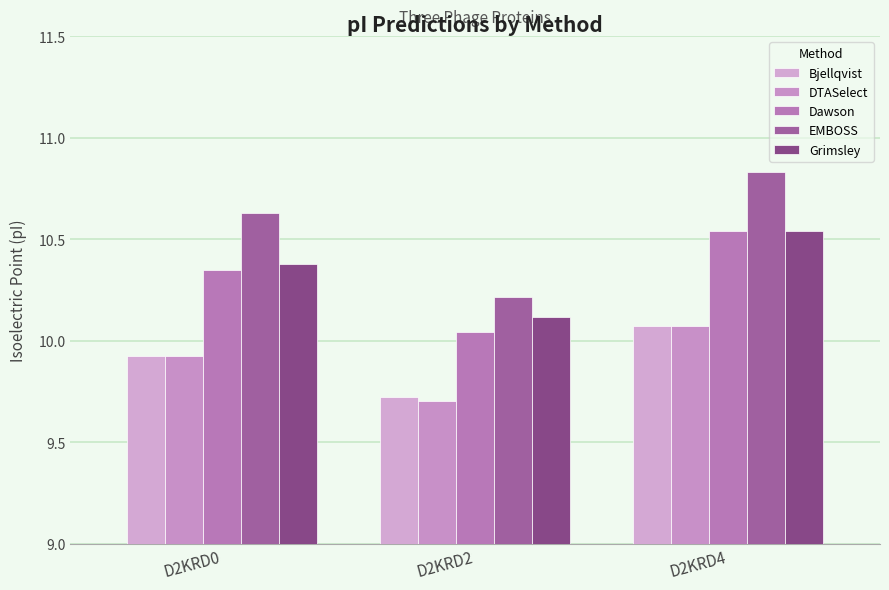

Is the value of EMBOSS at D2KRD4 greater than the value of DTASelect at D2KRD0?

Yes